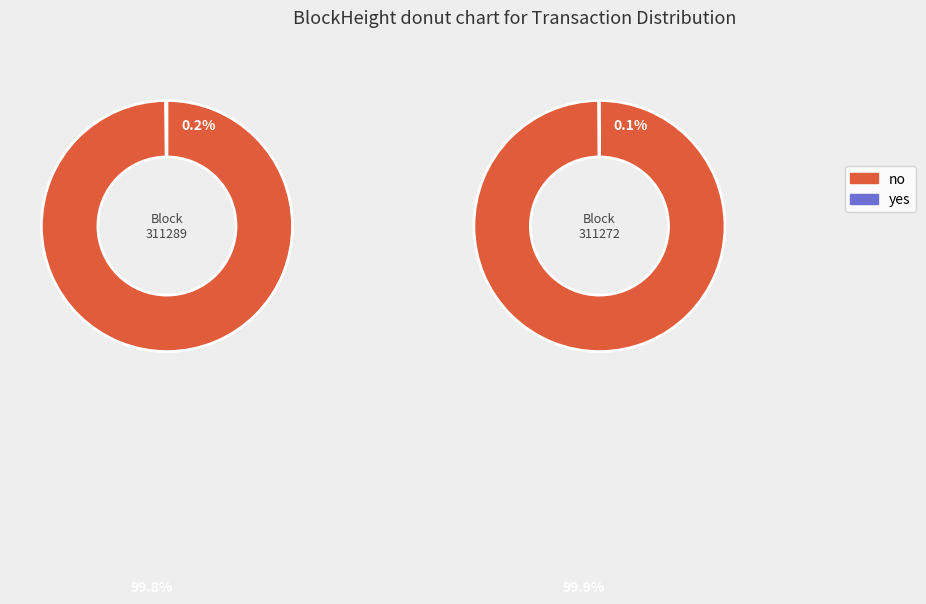

What is the largest slice in the pie chart?

311272